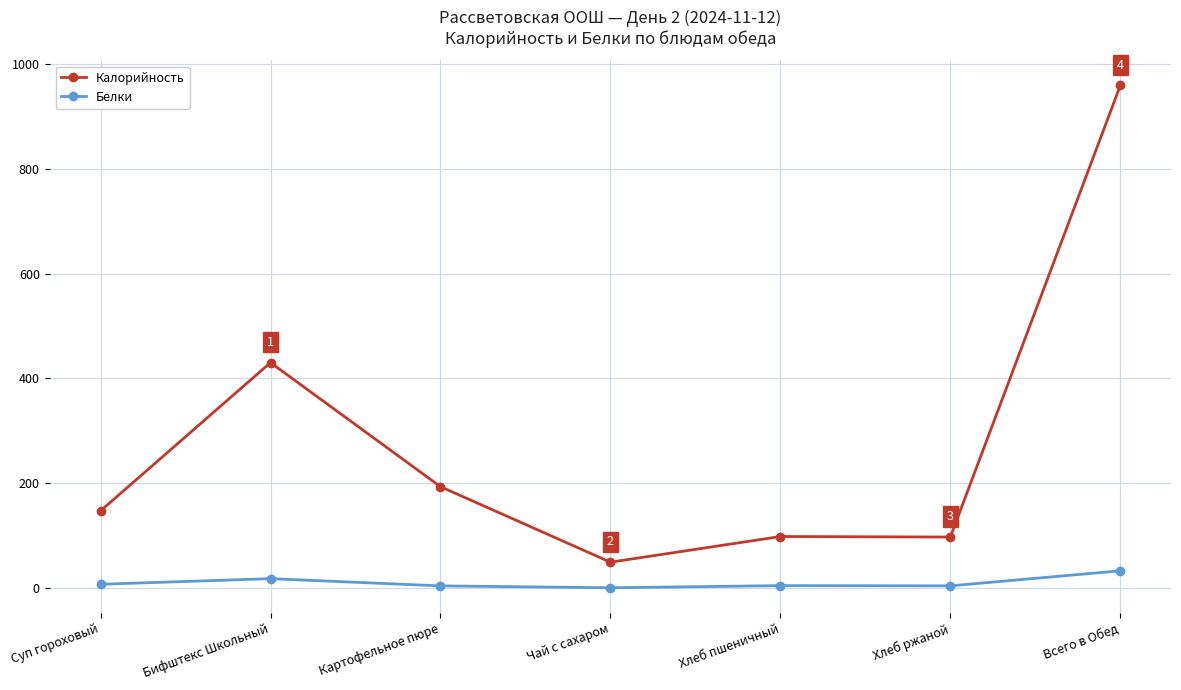

Which series has the largest range (max minus min)?

Калорийность